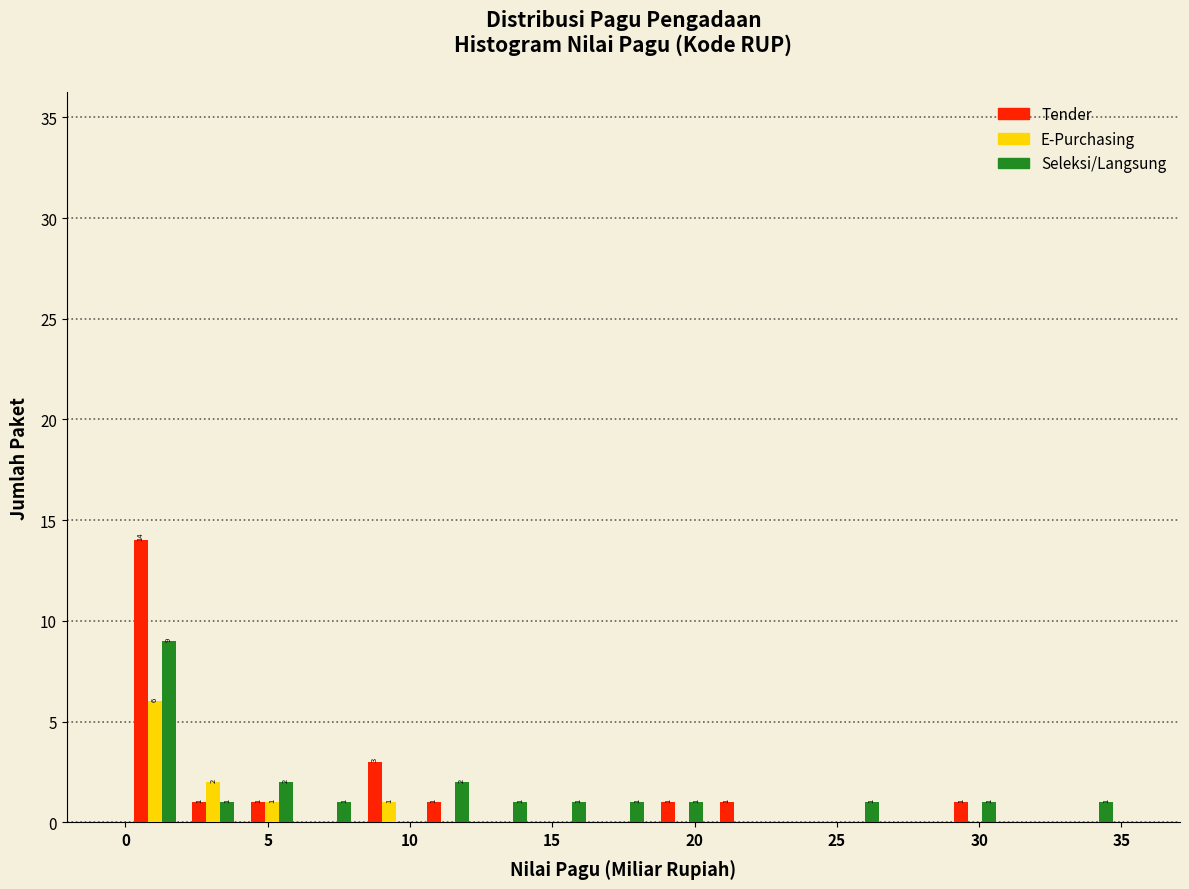

In the Seleksi/Langsung series, which range on the x-axis has the tallest bar?

0.0 to 2.0